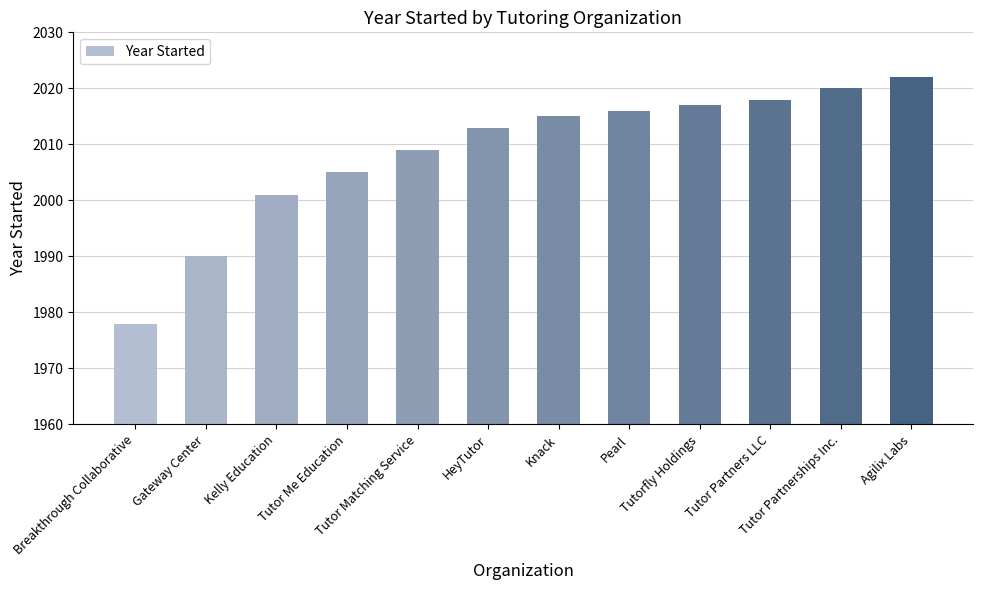

What is the maximum value shown in the chart?

2022